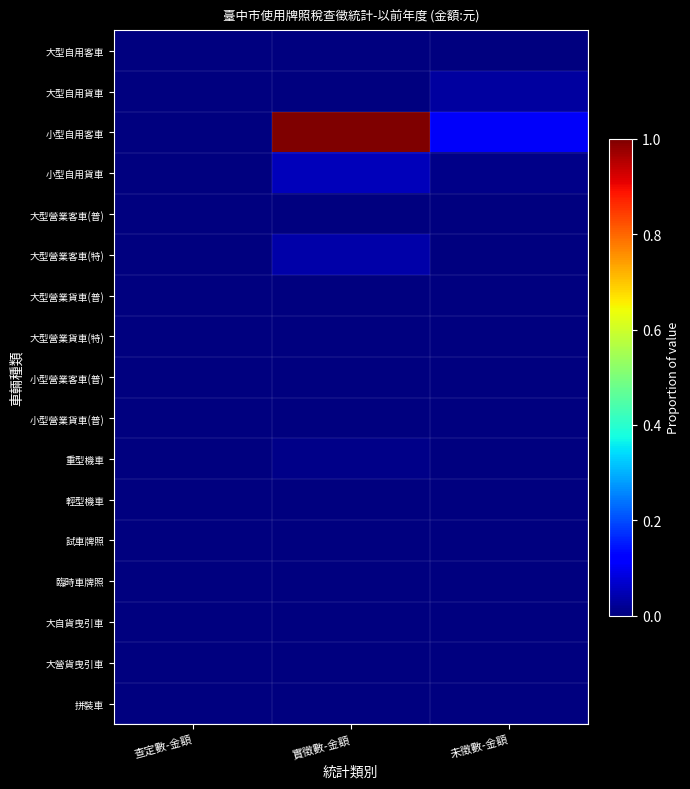

Which label corresponds to the smallest value in the chart?

查定數-金額